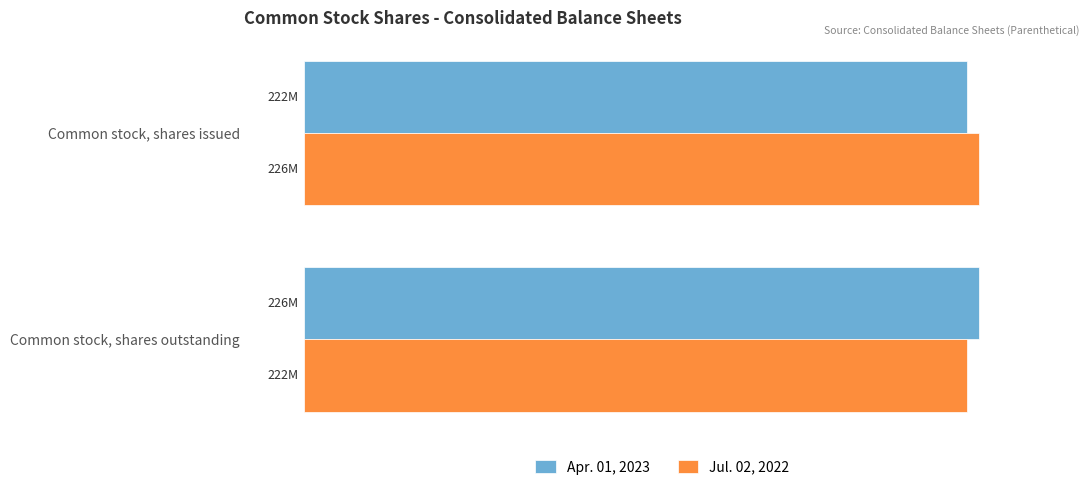

What is the sum of all Jul. 02, 2022 values?

448000000